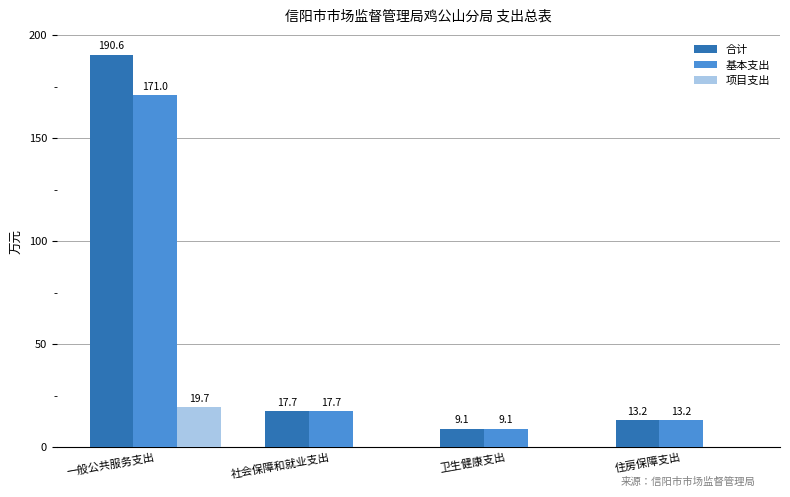

Which series has the widest spread of values?

合计